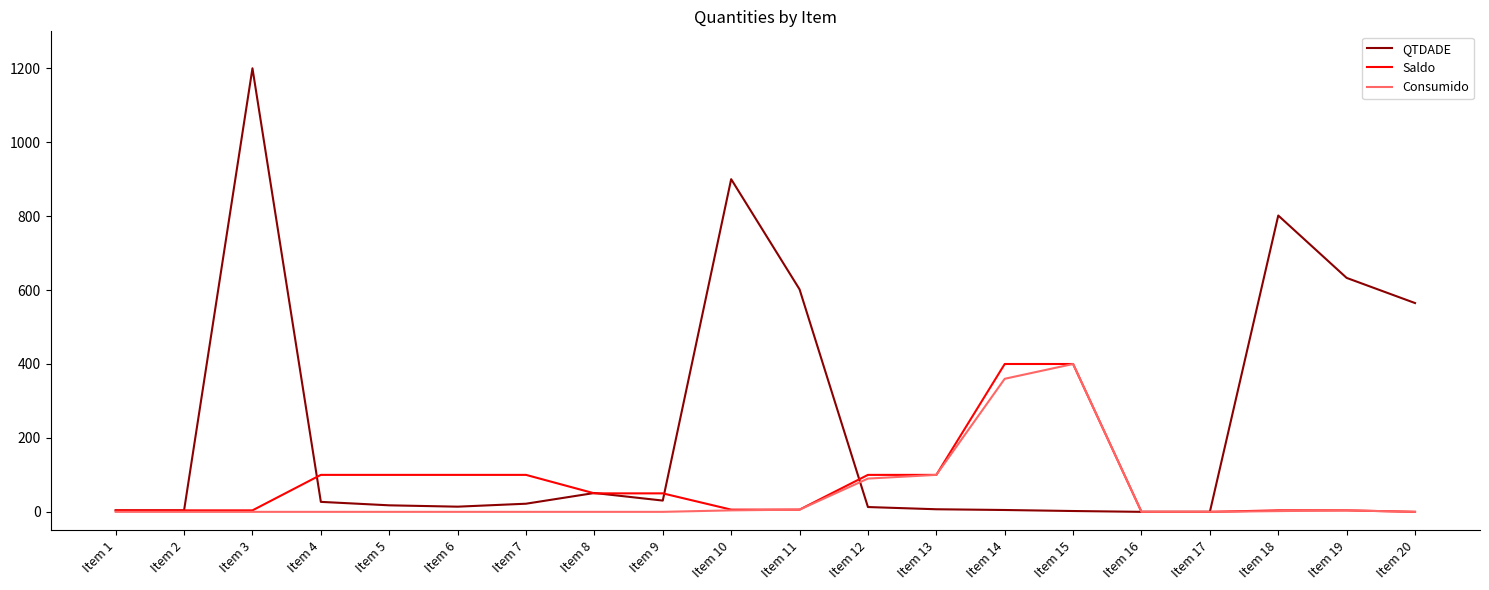

What is the difference between the highest and lowest values at Item 14?

395.0